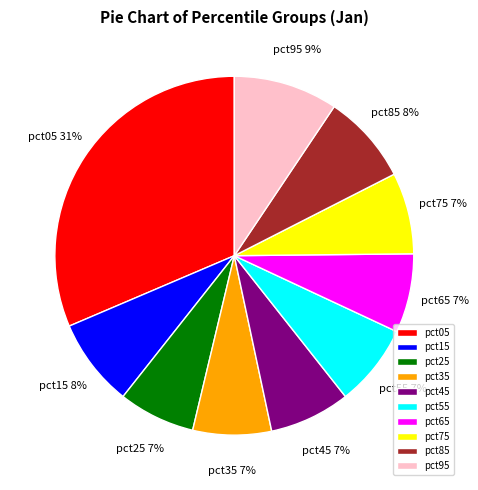

Is the sum of pct35 and pct05 greater than half?

No